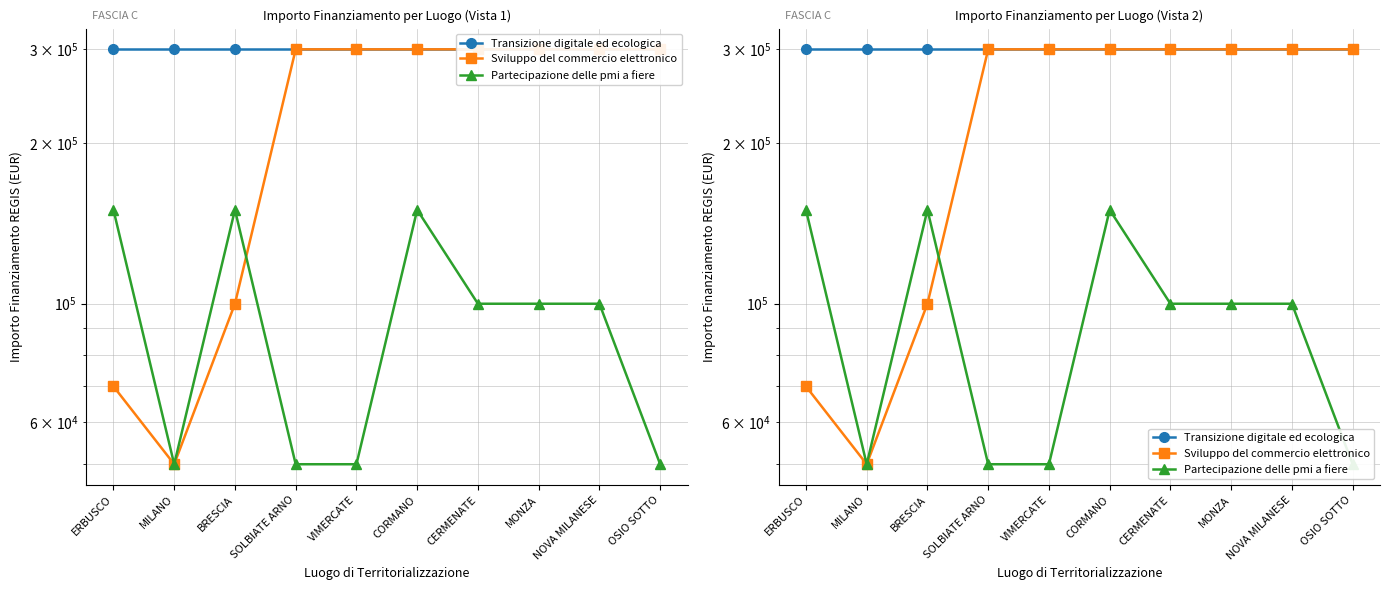

Which series has the widest spread of values?

Sviluppo del commercio elettronico